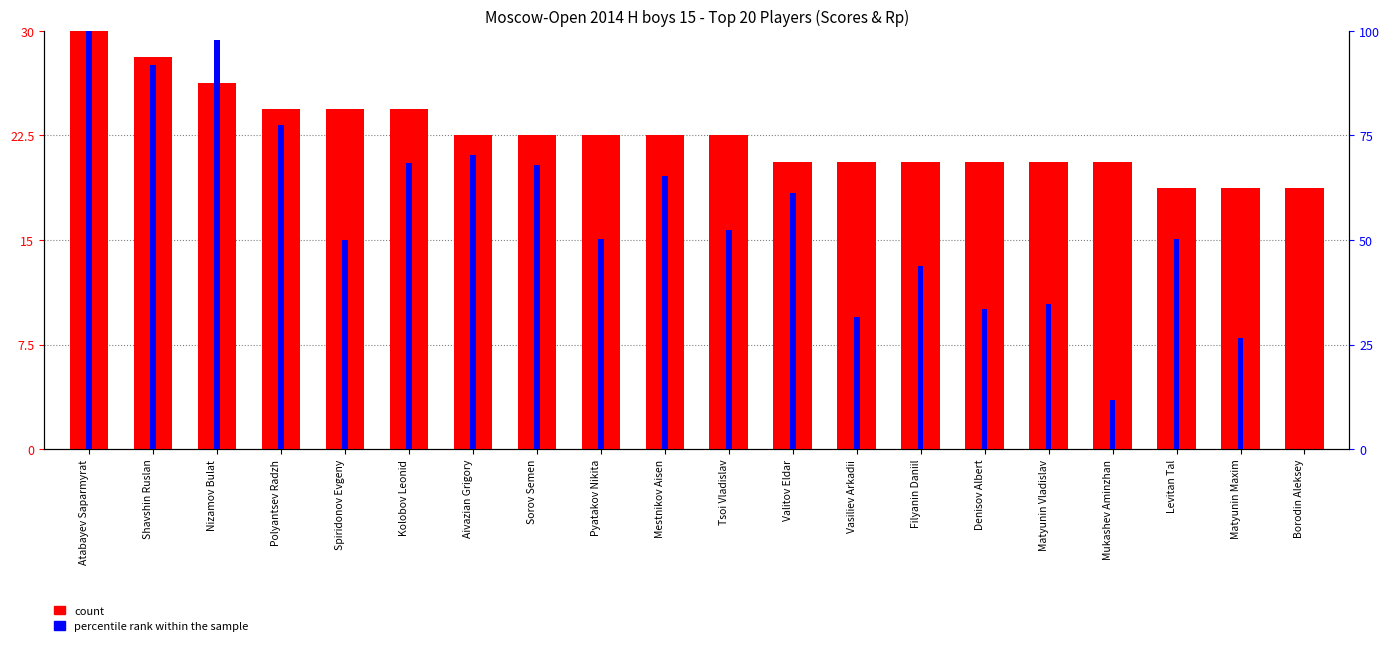

What is the label of the 14th bar from the right?

Aivazian Grigory